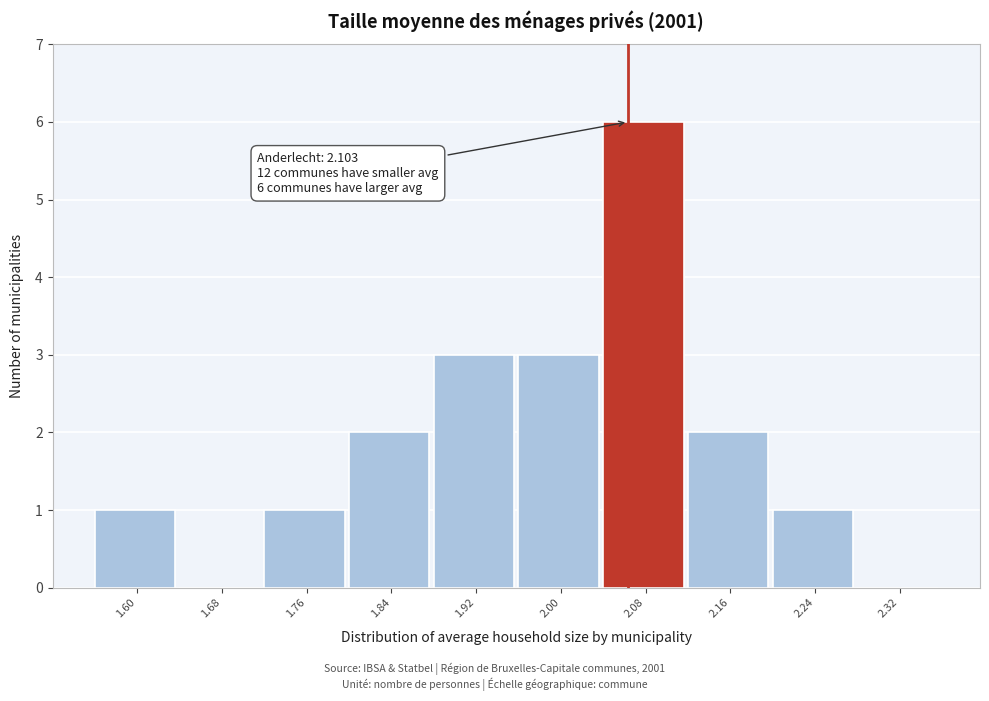

Reading right to left, extract all data points from this chart.

2.32=0	2.24=1	2.16=2	2.08=6	2.00=3	1.92=3	1.84=2	1.76=1	1.68=0	1.60=1